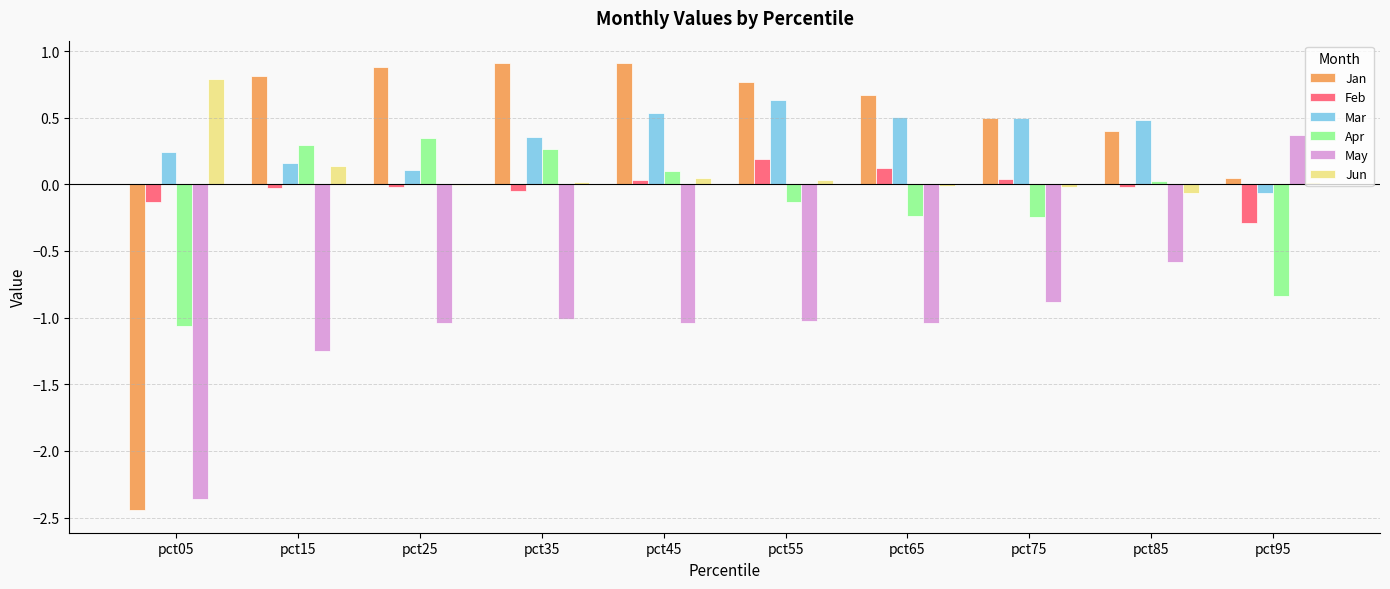

How many values in the Mar series exceed 0?

9